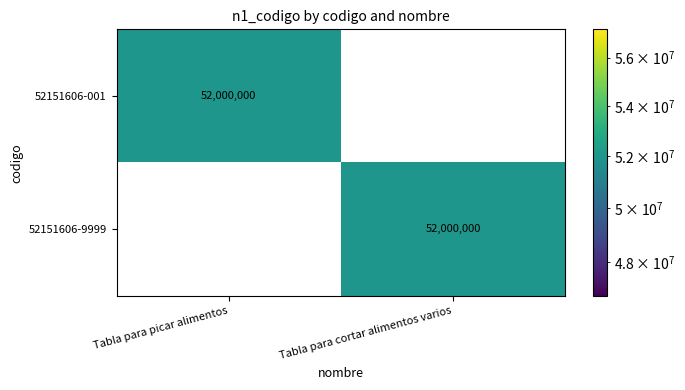

What is the maximum value shown in the chart?

52000000